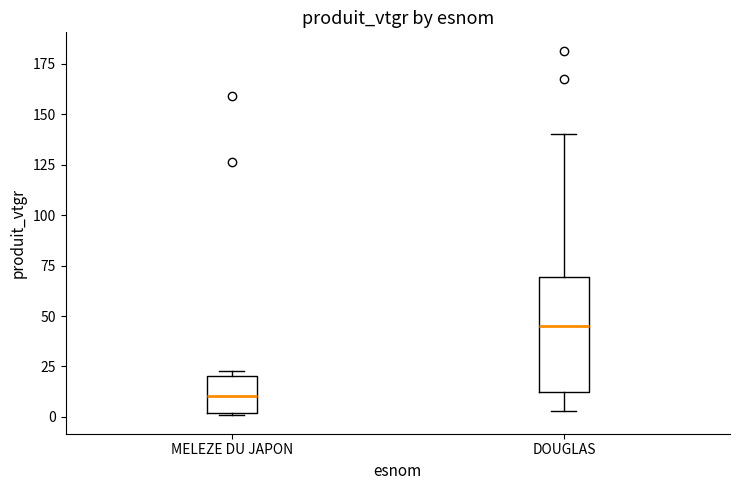

Where does the lower whisker of the box for DOUGLAS end on the y-axis? The values are not printed on the chart, so give them approximately, as read against the axis.

5